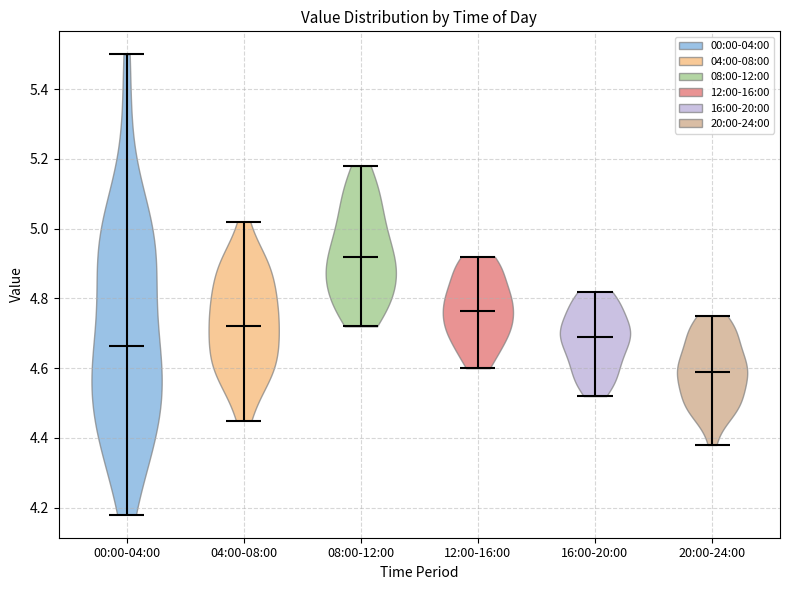

What is the lowest point the violin for 00:00-04:00 reaches on the y-axis? The values are not printed on the chart, so give them approximately, as read against the axis.

4.18